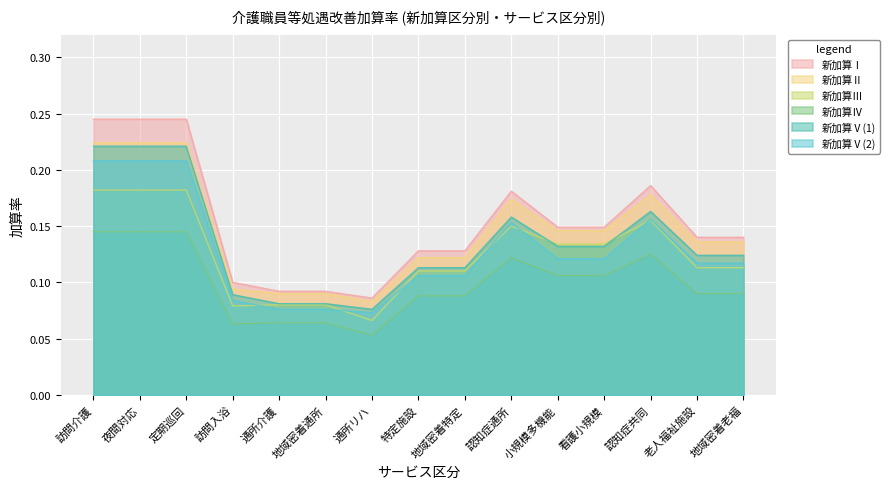

Where do 新加算Ⅴ(2) and 新加算Ⅲ first cross each other?

訪問入浴 and 通所介護